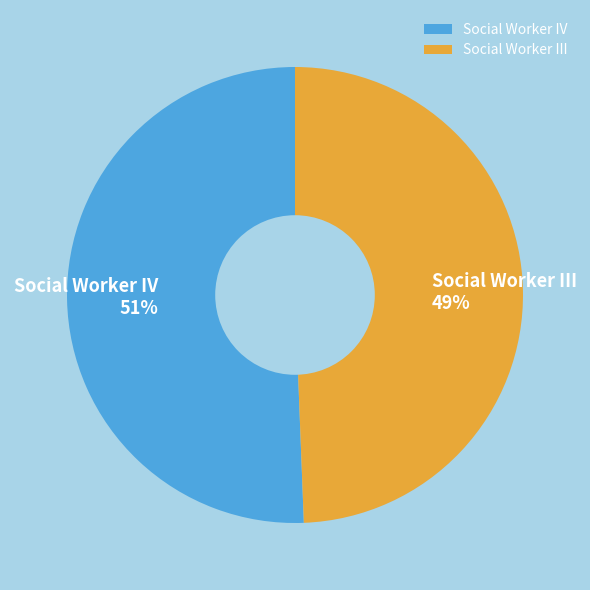

Is the sum of Social Worker IV and Social Worker III greater than half?

Yes